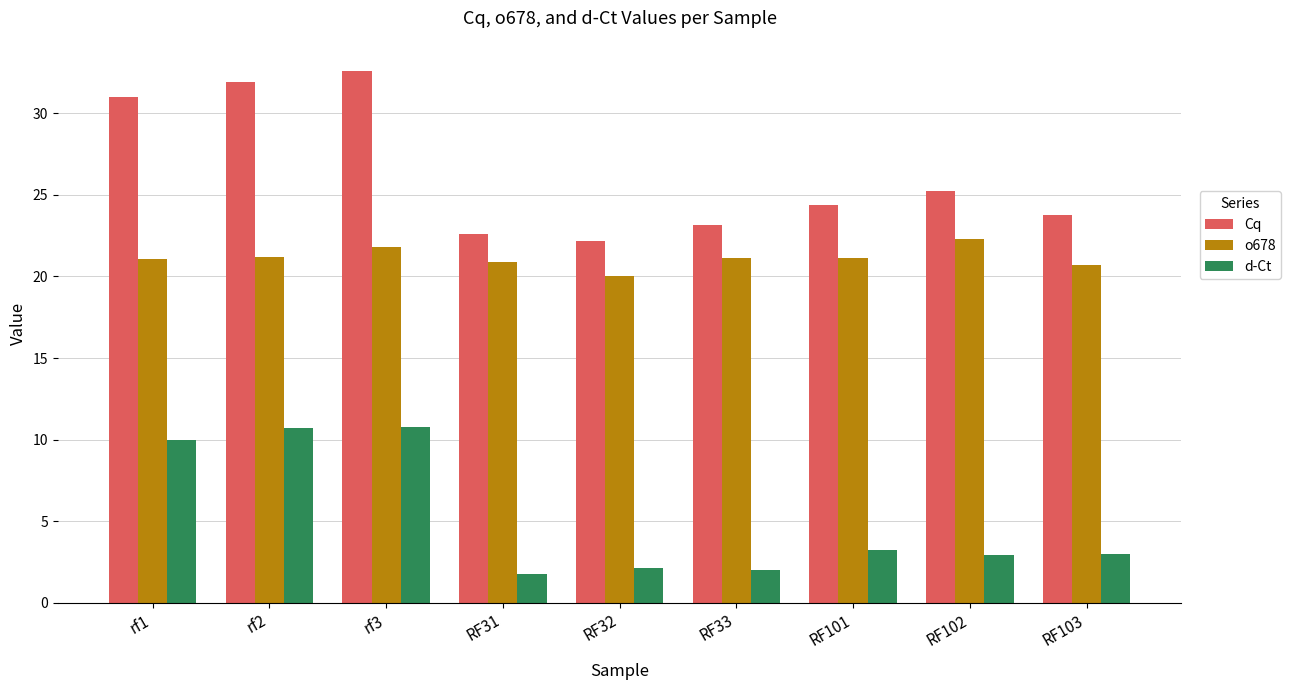

What is the difference between the maximum and minimum values in the Cq series?

10.4